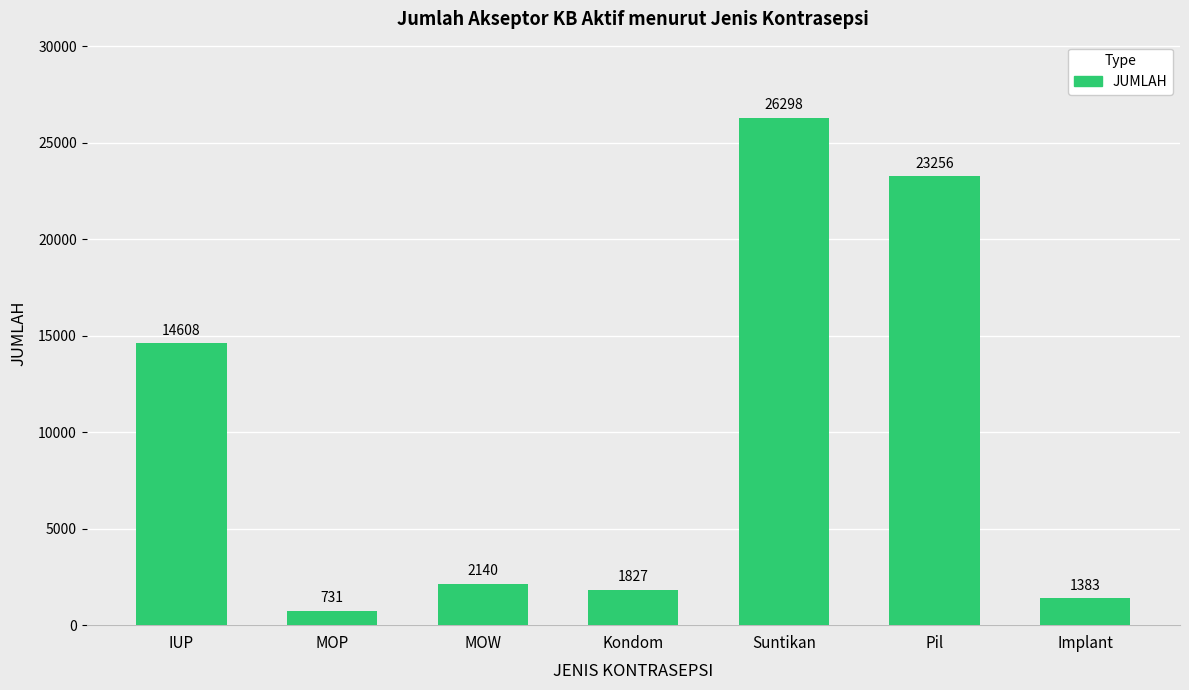

Are the bars grouped side by side (vs. stacked)?

No